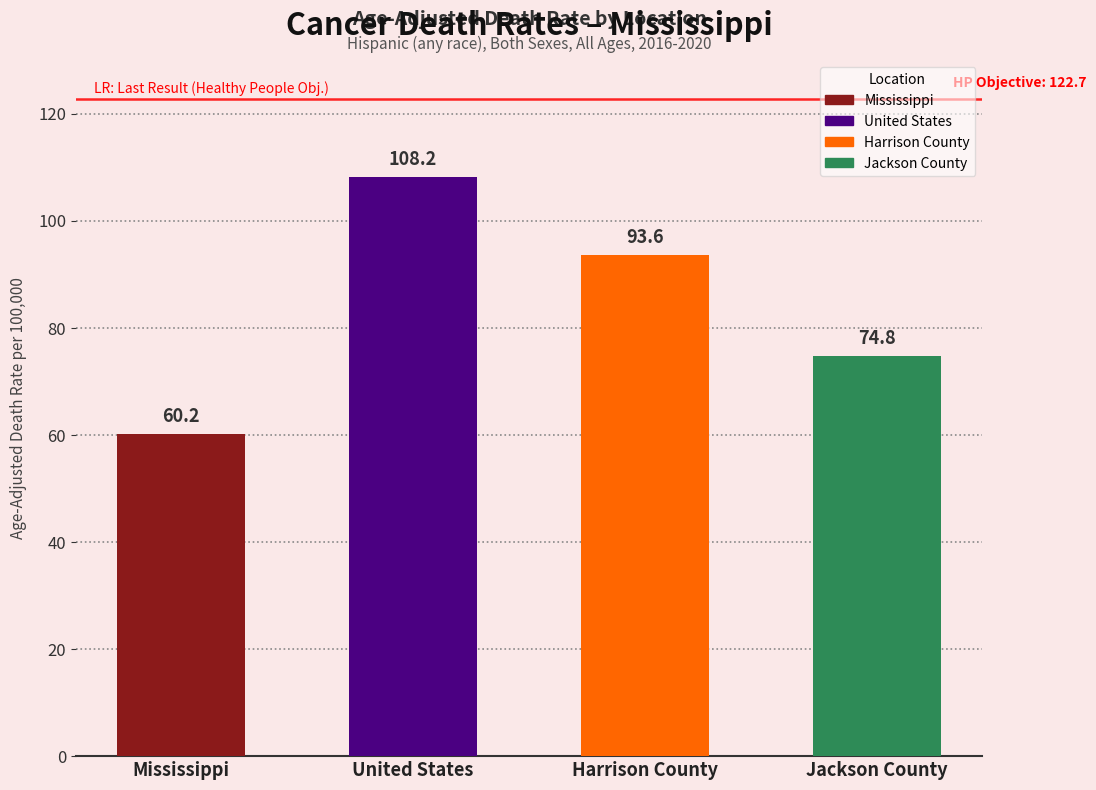

How many bars are there in total?

4